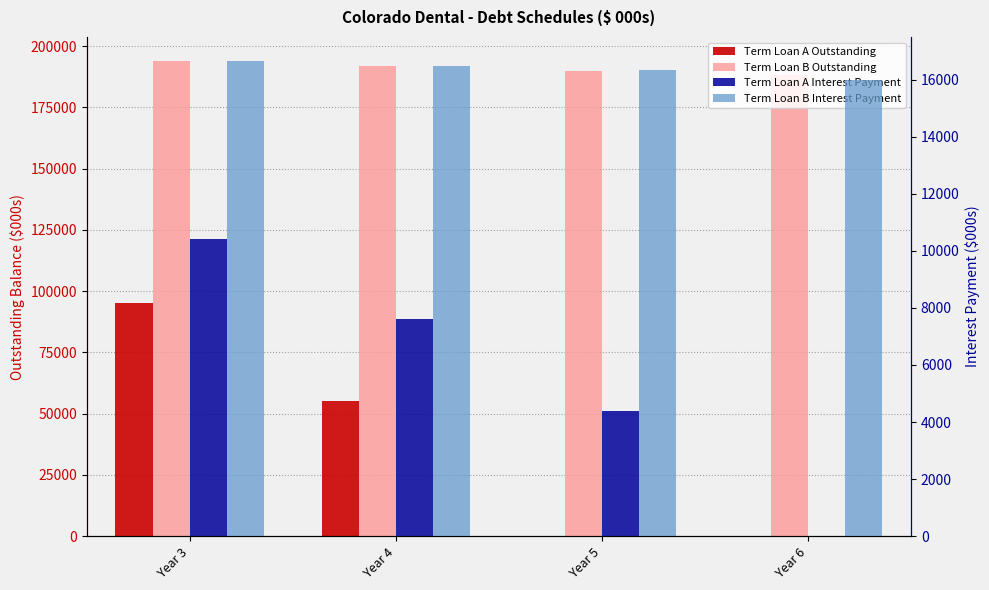

Reading left to right, list all the values displayed in this chart.

Term Loan A Outstanding: 95000	55000	0	0
Term Loan B Outstanding: 194000	192000	190000	188000
Term Loan A Interest Payment: 10400	7600	4400	0
Term Loan B Interest Payment: 16660	16490	16320	15980